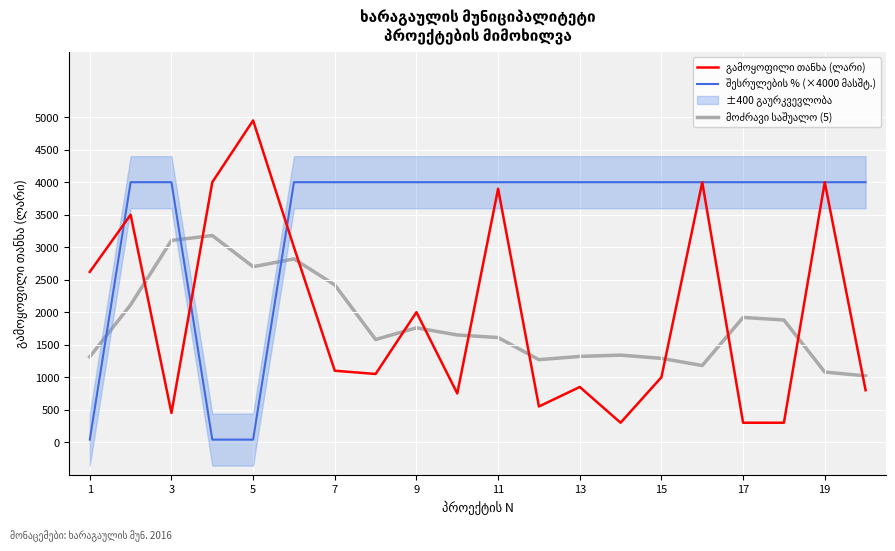

Rank the series by their maximum value, from highest to lowest.

გამოყოფილი თანხა (ლარი), შესრულების % (×4000 მასშტ.), მოძრავი საშუალო (5)